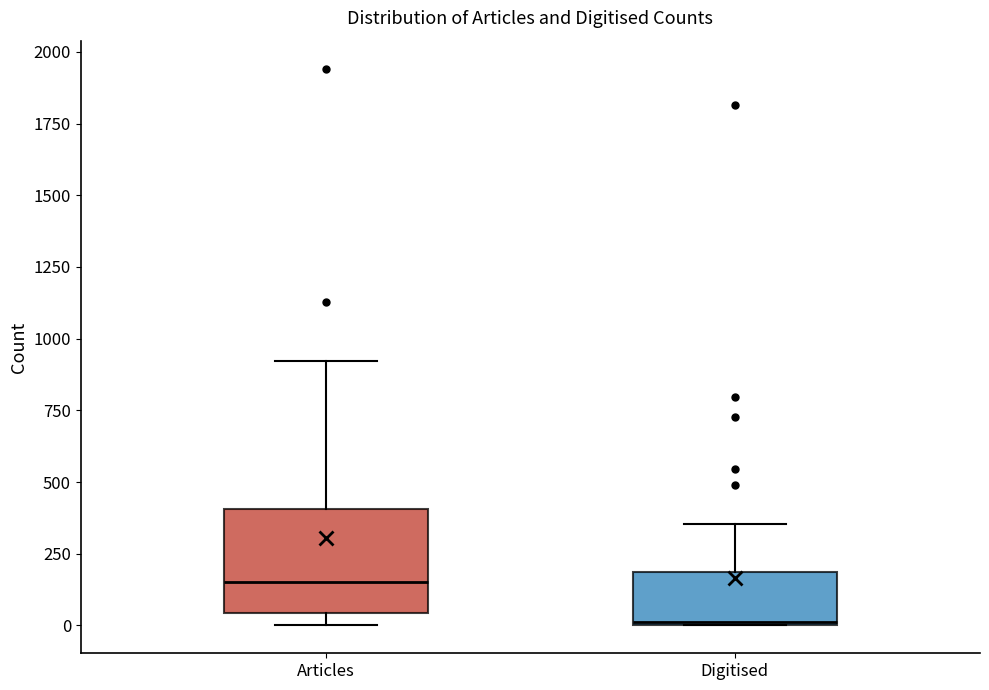

Reading left to right, read every box against the y-axis: the position of its median line, the range the box covers, and the ends of its whiskers. The values are not printed on the chart, so give them approximately, as read against the axis.

Articles: median 150, box 50 to 400, whiskers 0 to 900
Digitised: median 0, box 0 to 200, whiskers 0 to 350